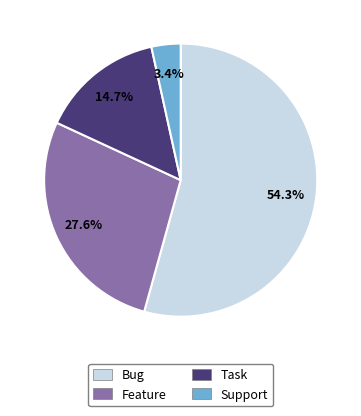

To the nearest percent, what is the difference between the largest and smallest slice percentages?

51%